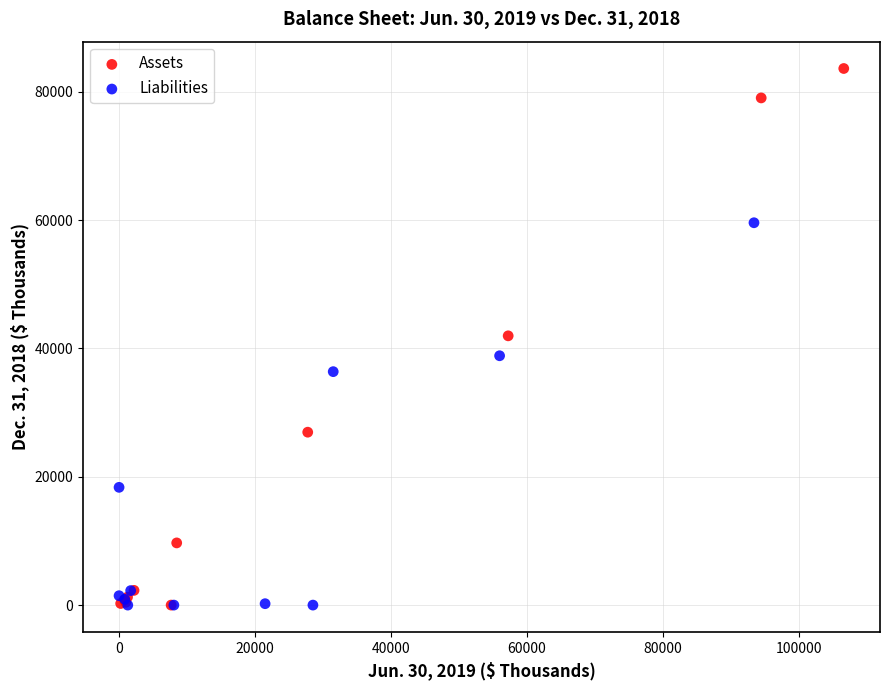

Which series reaches the maximum Y coordinate?

Assets